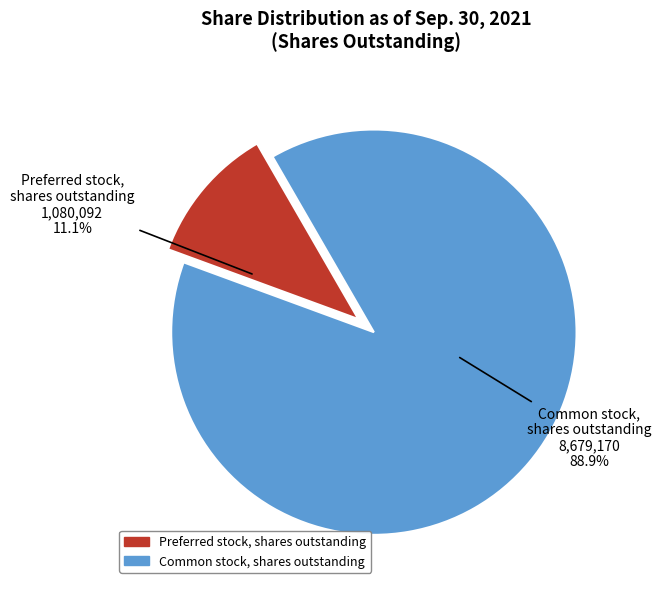

Which has a higher value, Preferred stock, shares outstanding or Common stock, shares outstanding?

Common stock, shares outstanding